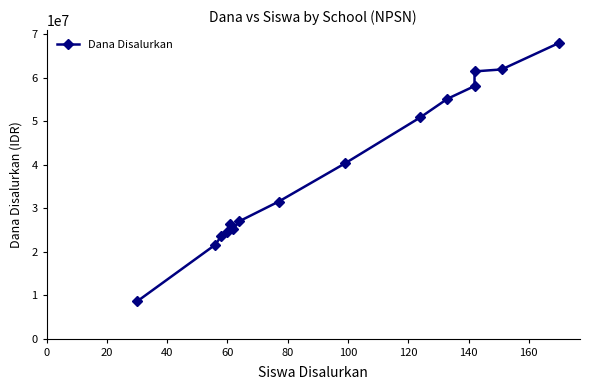

How many lines are shown in the chart?

1